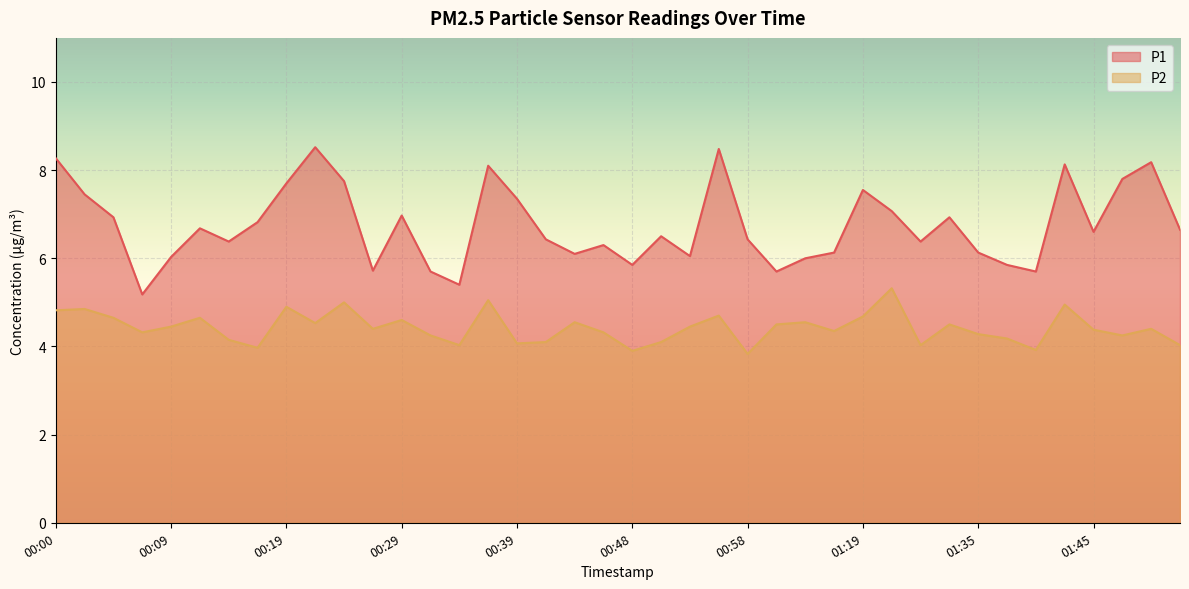

What is the total value across all series at 00:31?

9.9